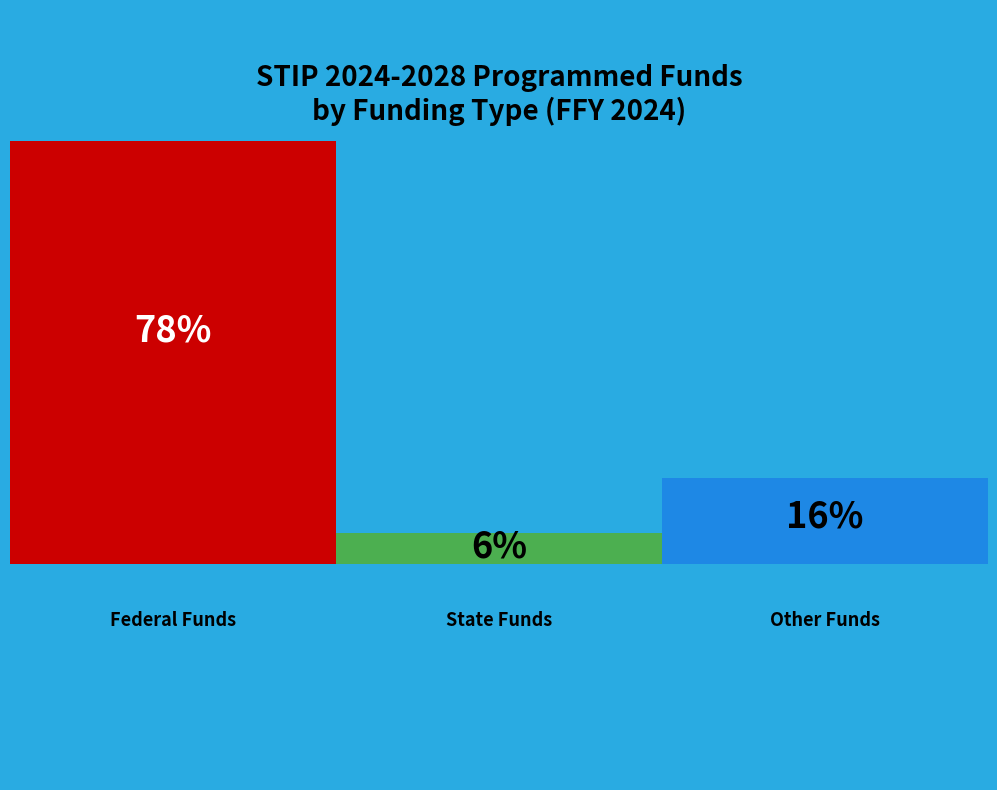

How many segments does this pie chart have?

3